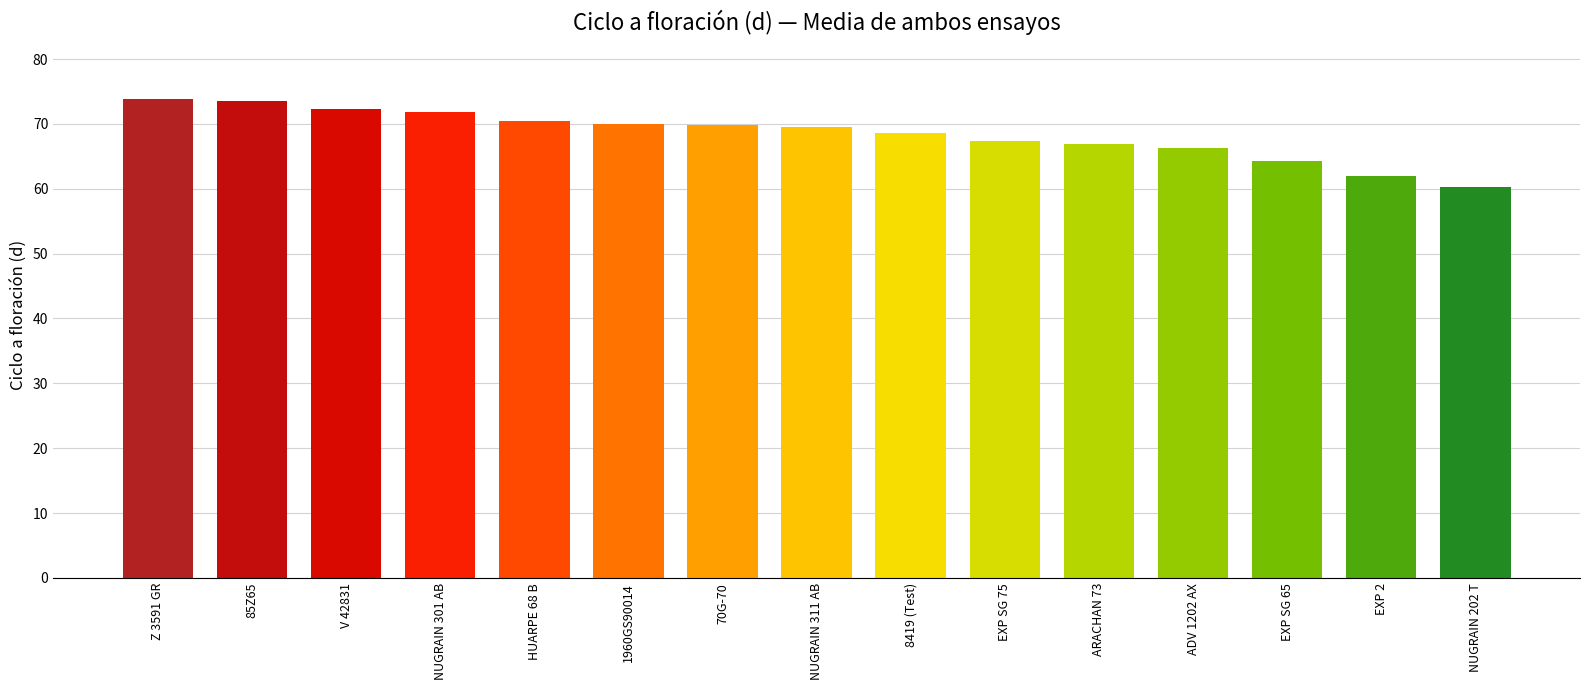

The chart shows a value of 97.1 at Z 3591 GR. True or false?

False